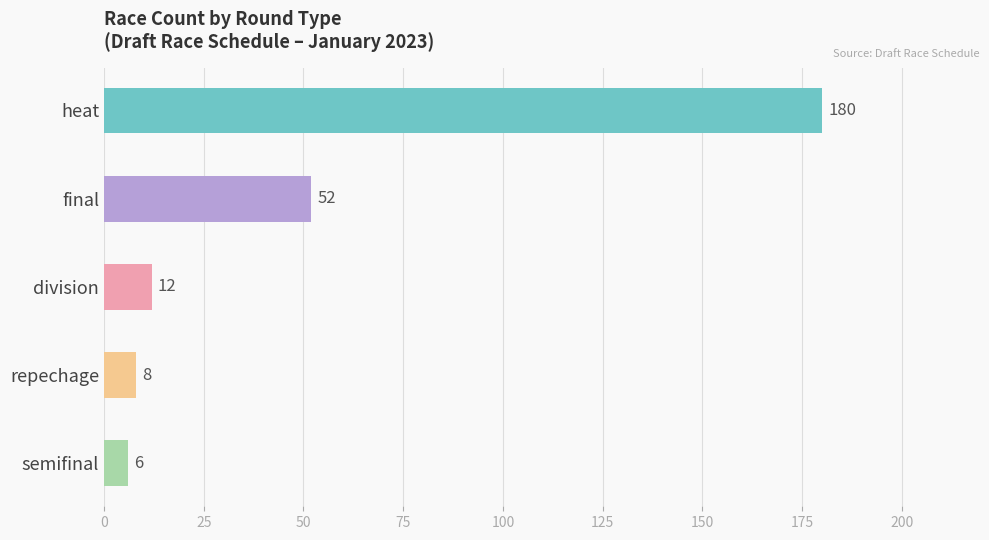

How many values are below 12?

2